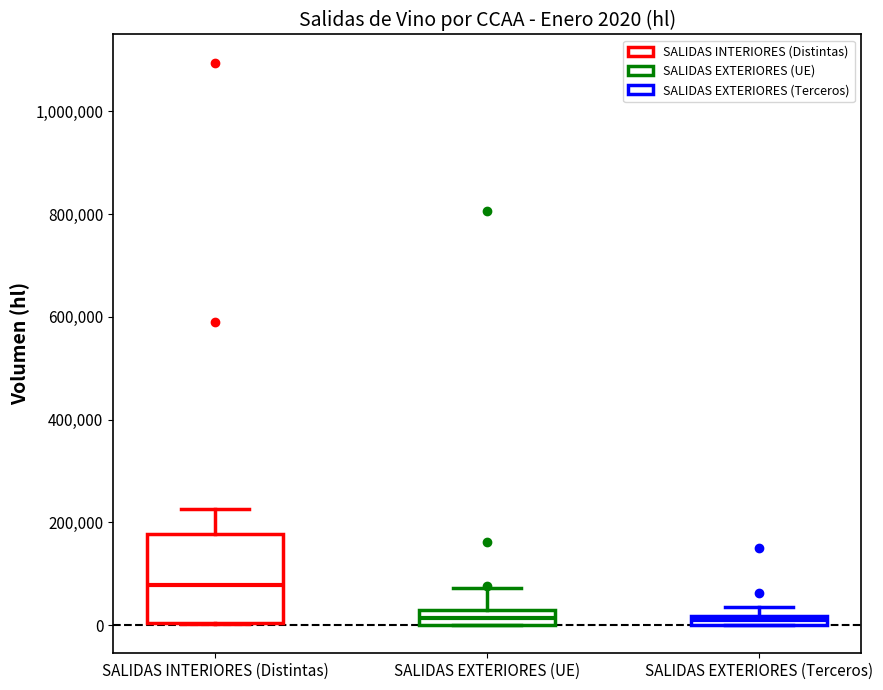

Which box's median line is the highest?

SALIDAS INTERIORES (Distintas)